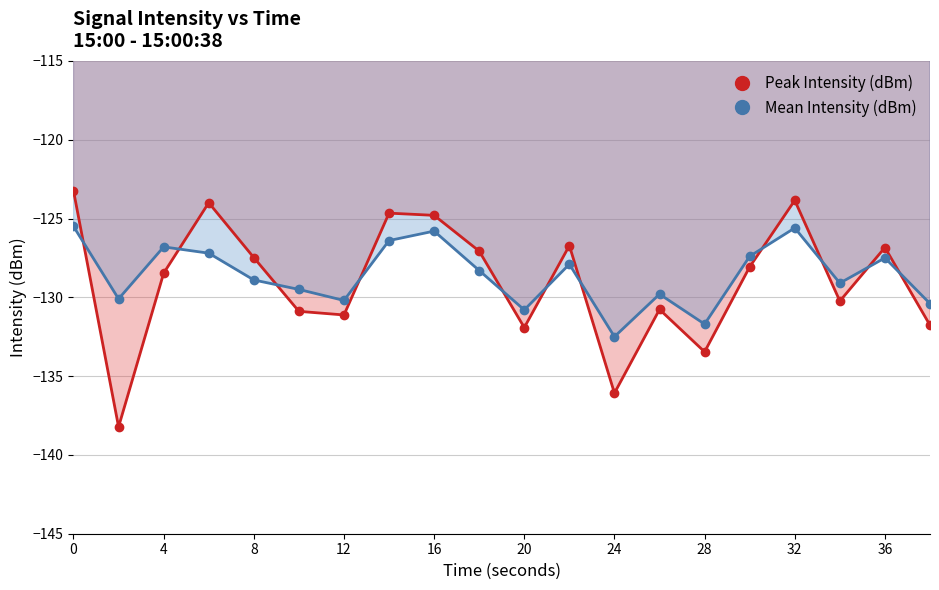

Does the chart have visible grid lines?

Yes